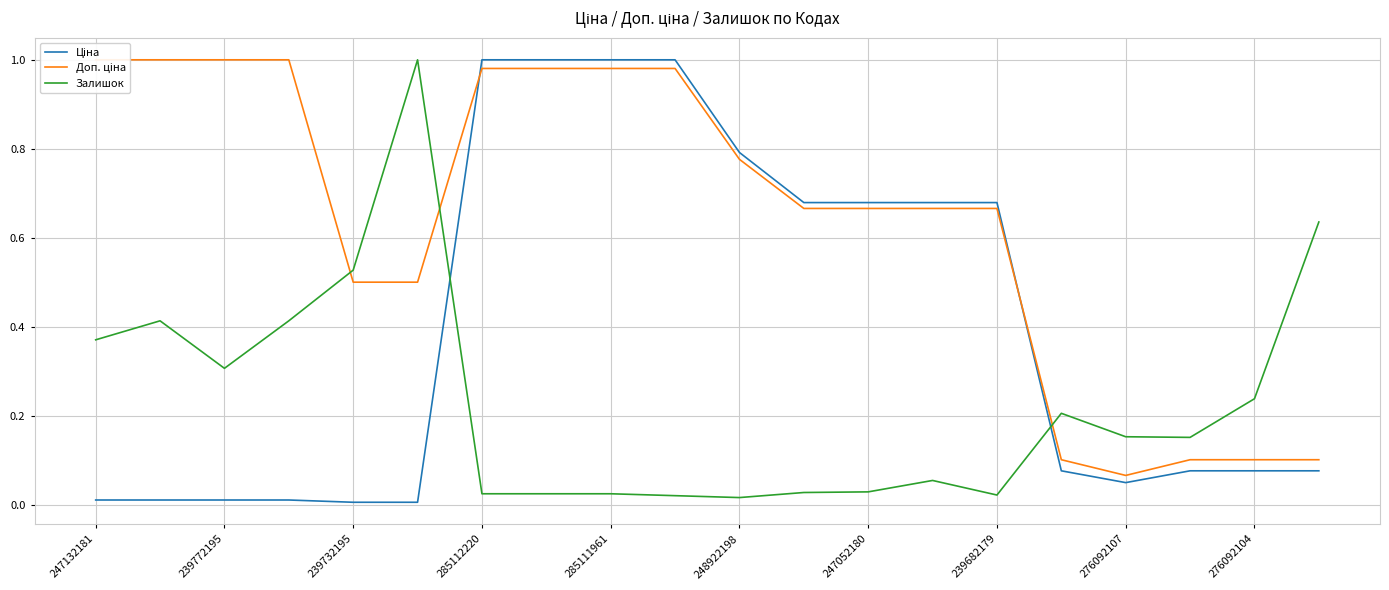

Is it true that Залишок equals 1.0 at 19?

False